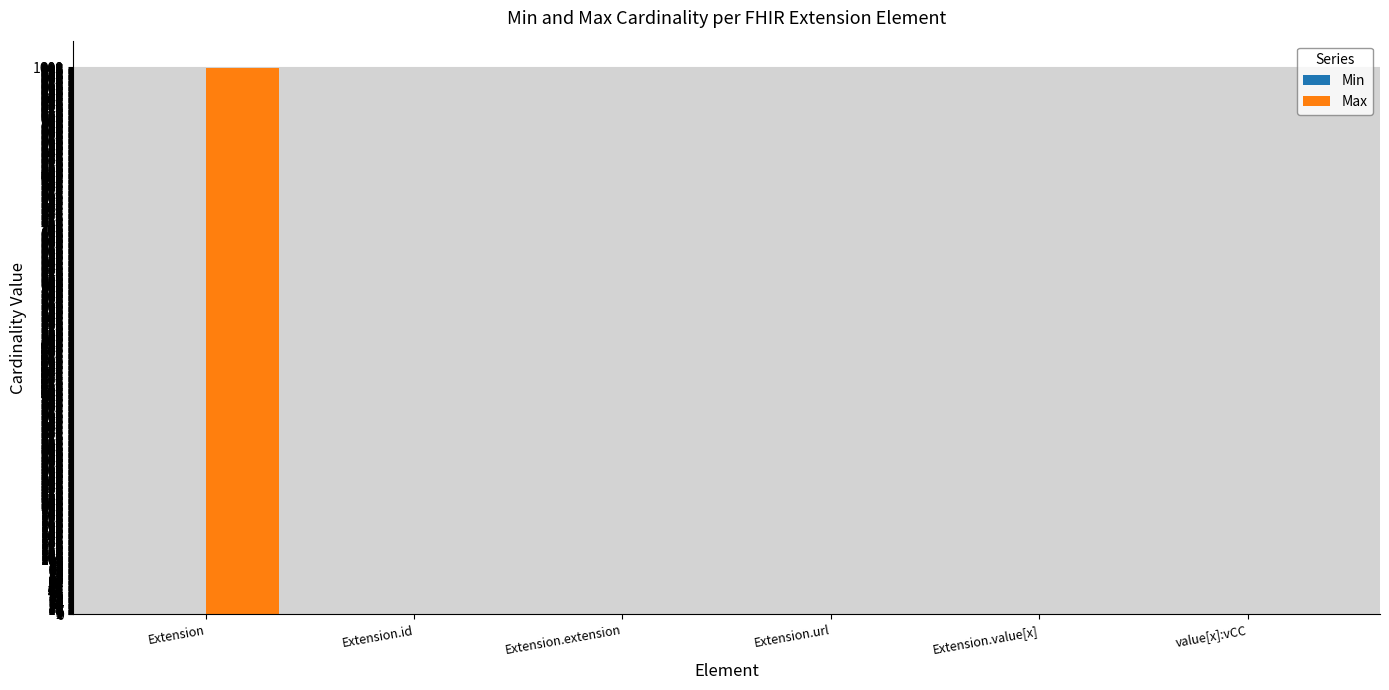

Which series has the largest range (max minus min)?

Max